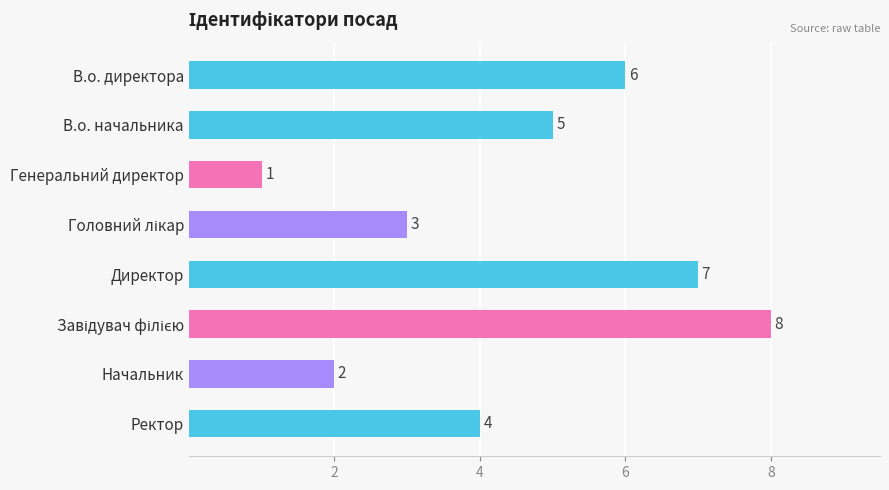

Reading top to bottom, list all the values displayed in this chart.

6	5	1	3	7	8	2	4